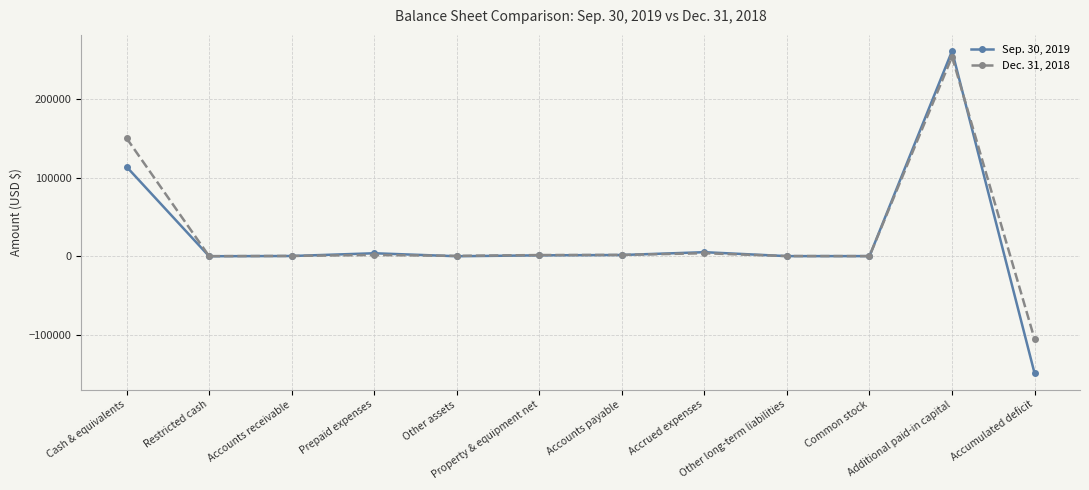

What is the difference between the highest and lowest values at Cash & equivalents?

36423